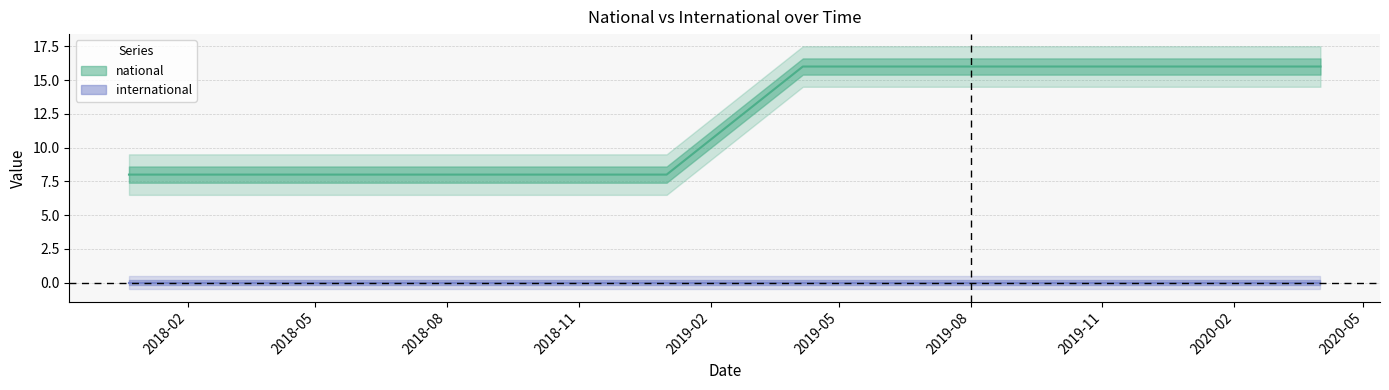

At which label is the value closest to 12?

2017-12-22